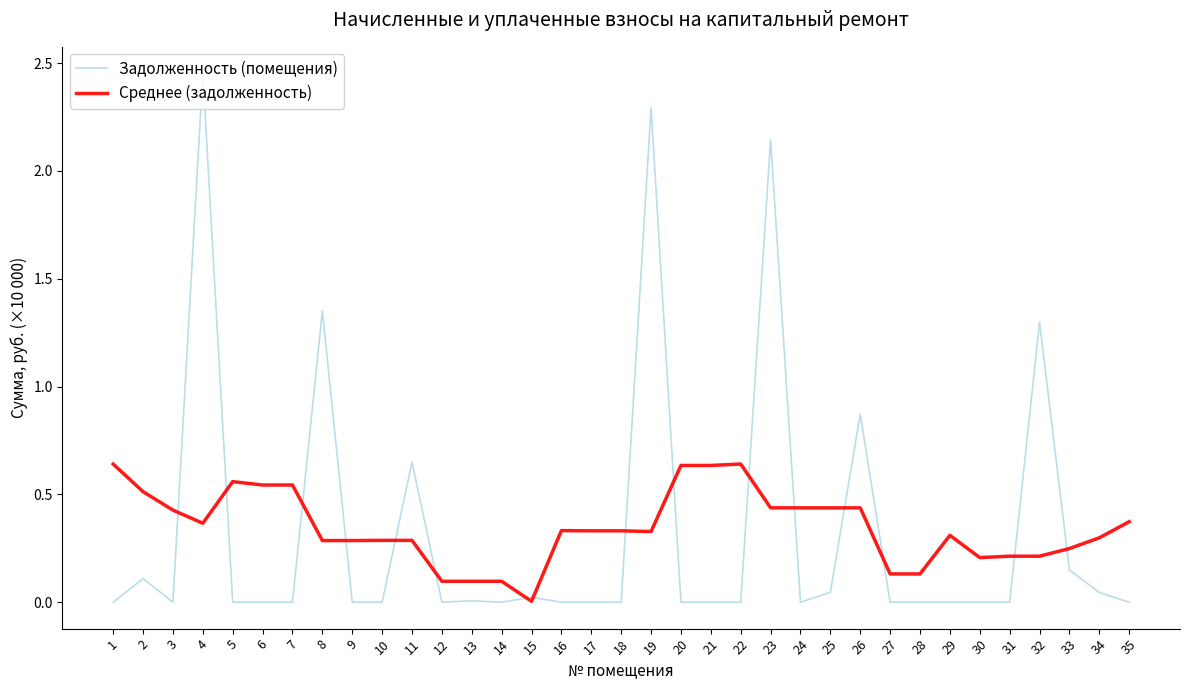

At 33, list the series in order from largest to smallest.

Среднее (задолженность), Задолженность (помещения)